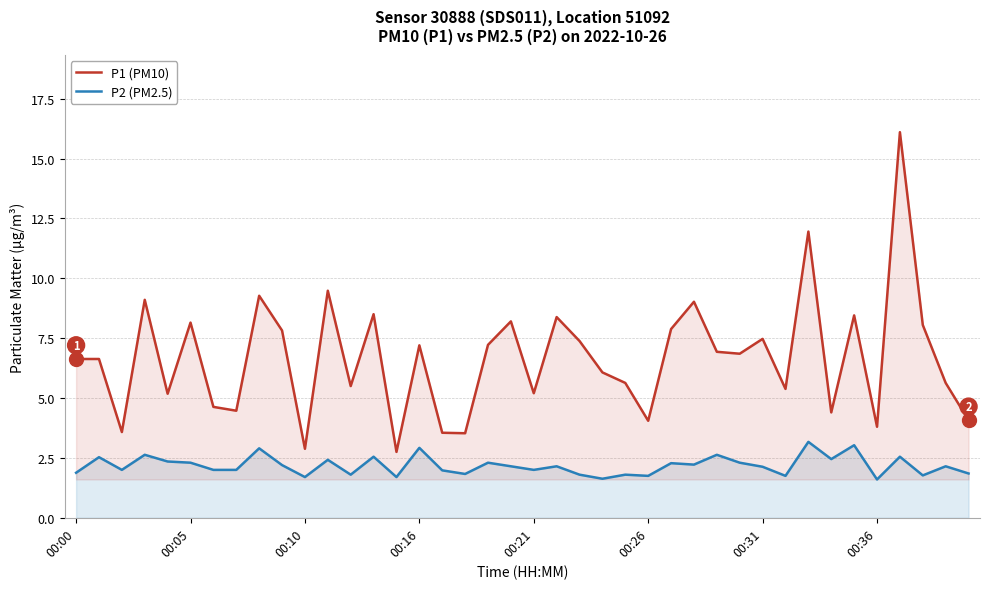

Count the number of data series in this chart.

2